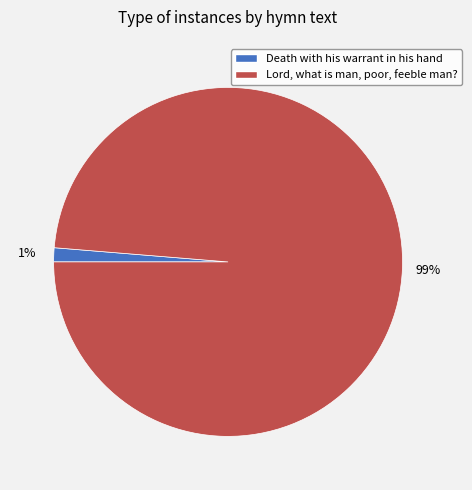

Between Death with his warrant in his hand and Lord, what is man, poor, feeble man?, which is larger?

Lord, what is man, poor, feeble man?